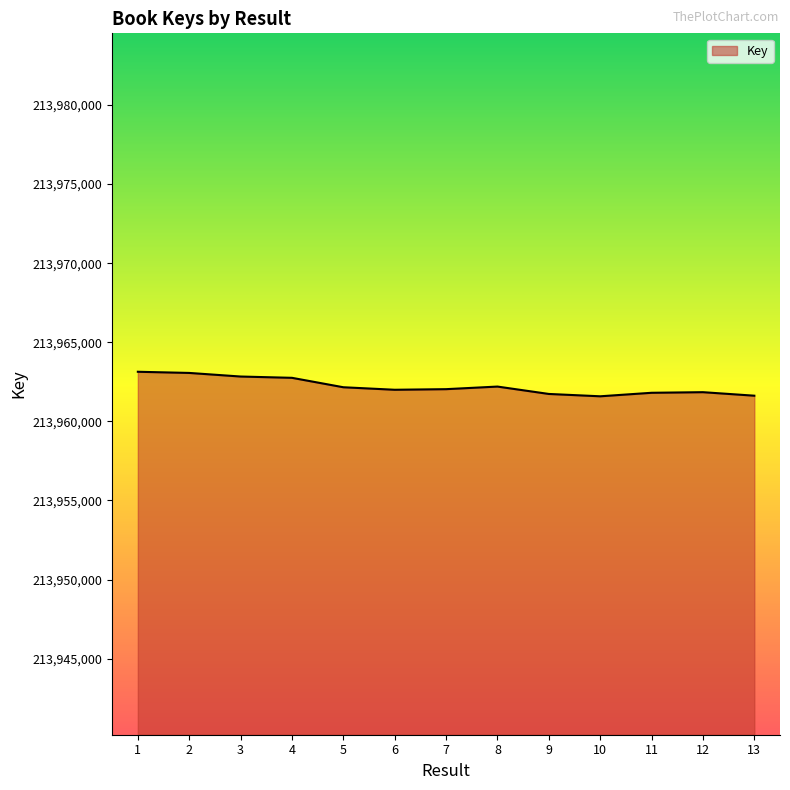

What is the minimum value shown in the chart?

213961585